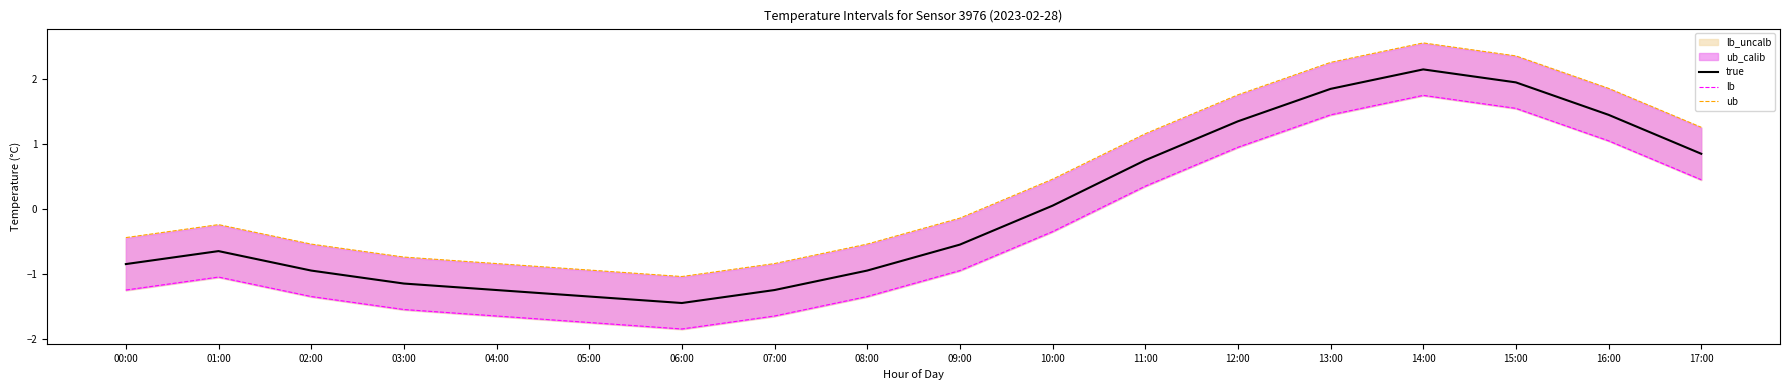

In ub, how many points are lower than both neighbors (excluding endpoints)?

1